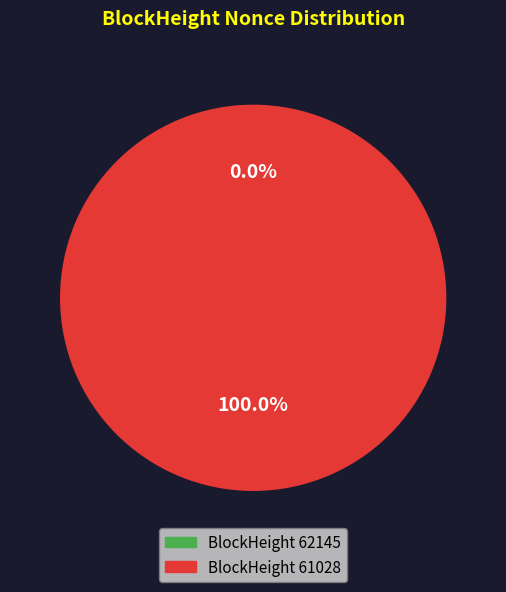

Is there a majority slice in this chart?

Yes